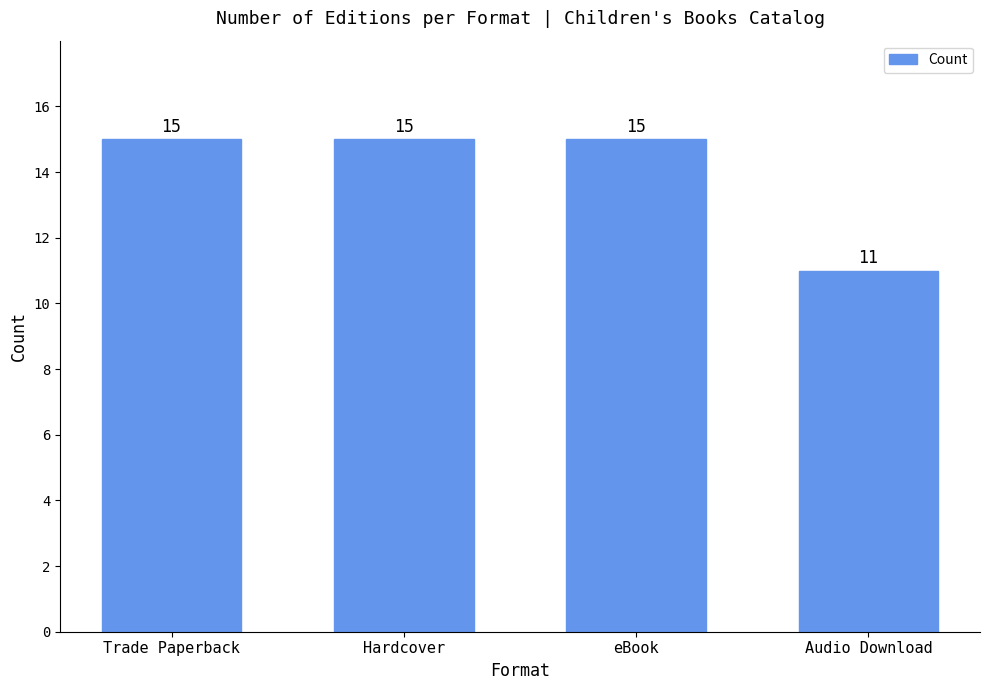

How many bars are there in total?

4